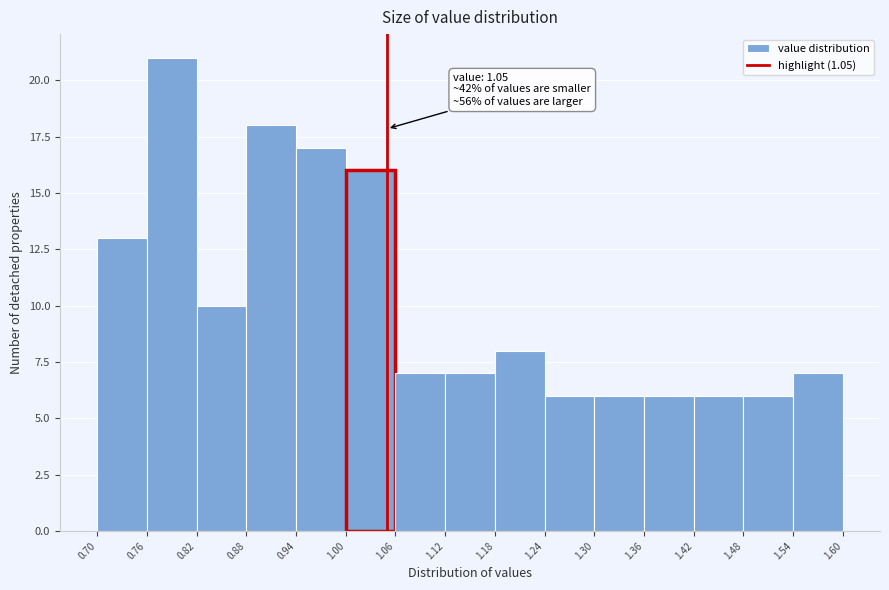

Which range on the x-axis has the tallest bar?

0.76 to 0.82